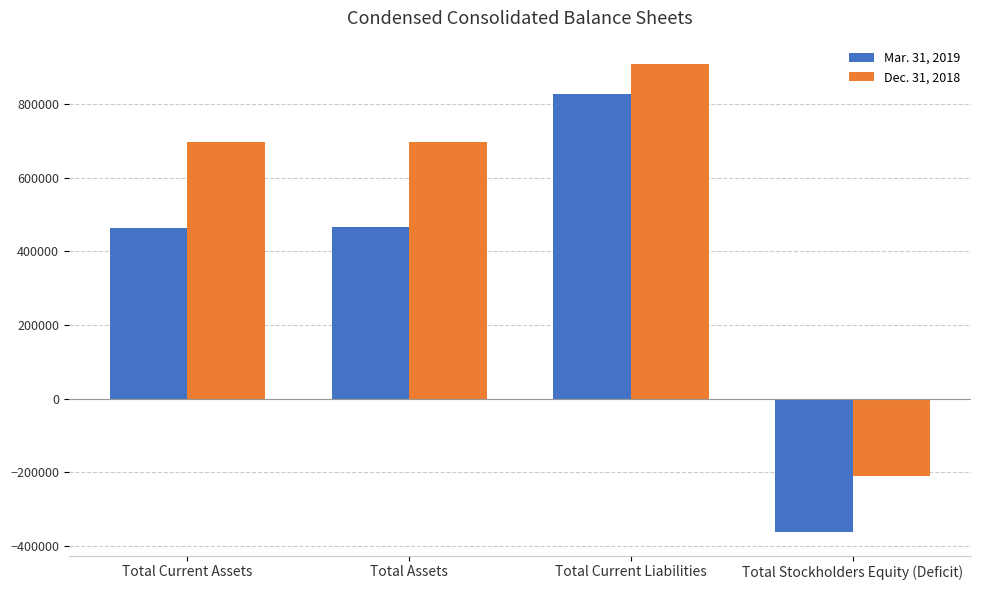

How many positive values does the Mar. 31, 2019 series have?

3